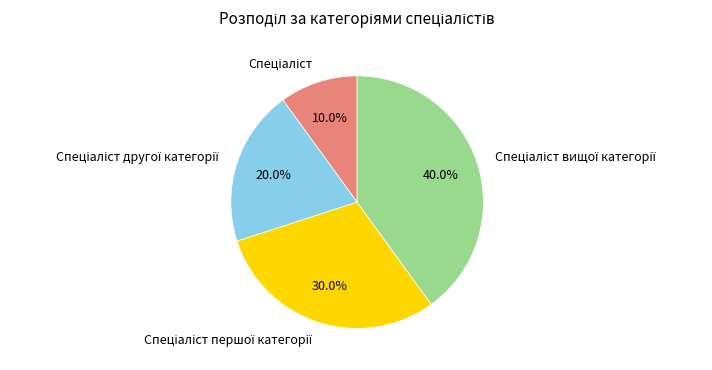

How many slices are in this pie chart?

4